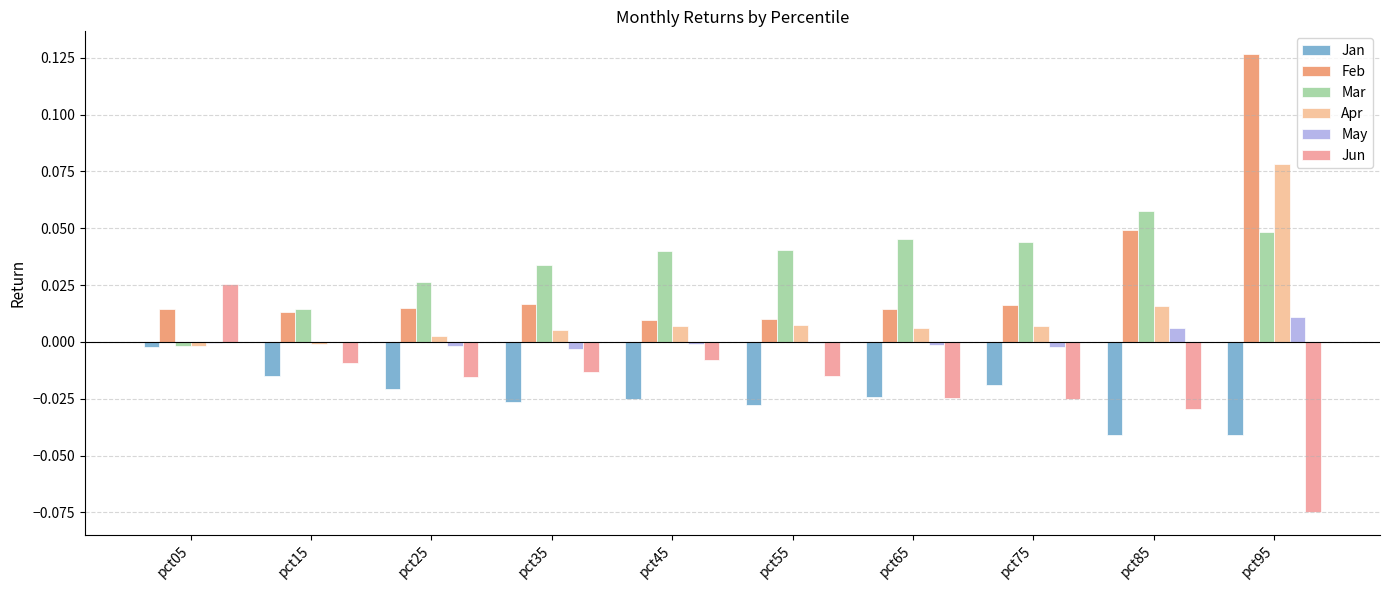

At which label is Mar closest to 0?

pct05